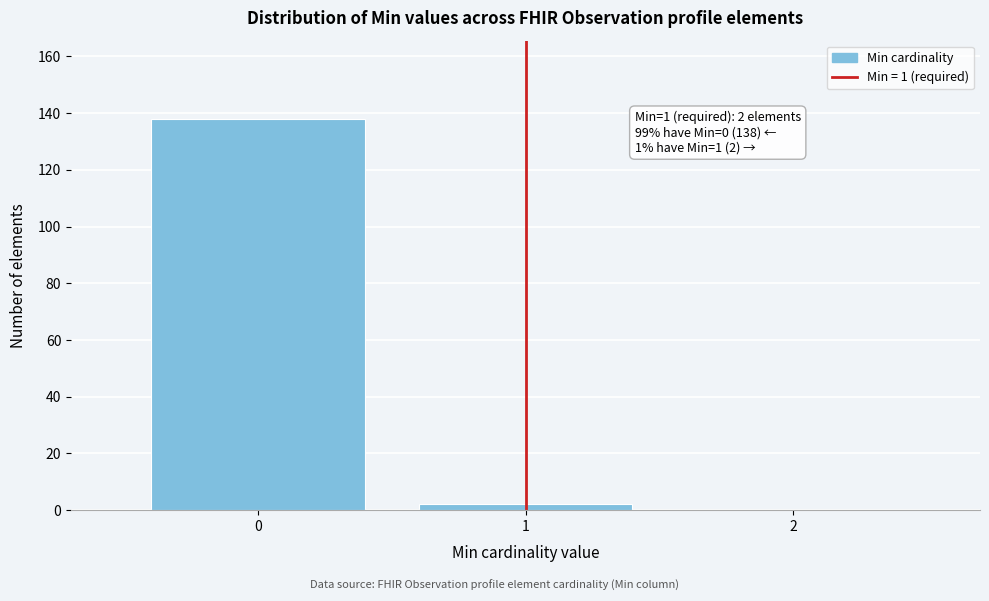

Over which range of the x-axis is the bar tallest?

-0.5 to 0.5